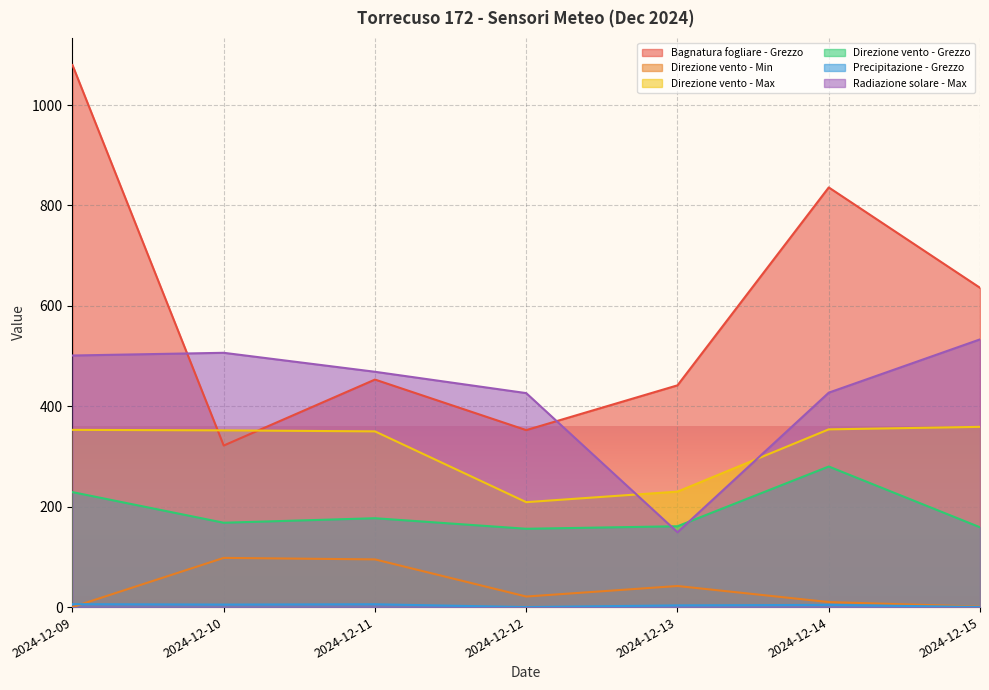

Is it true that Precipitazione - Grezzo equals 0.1 at 2024-12-15?

False